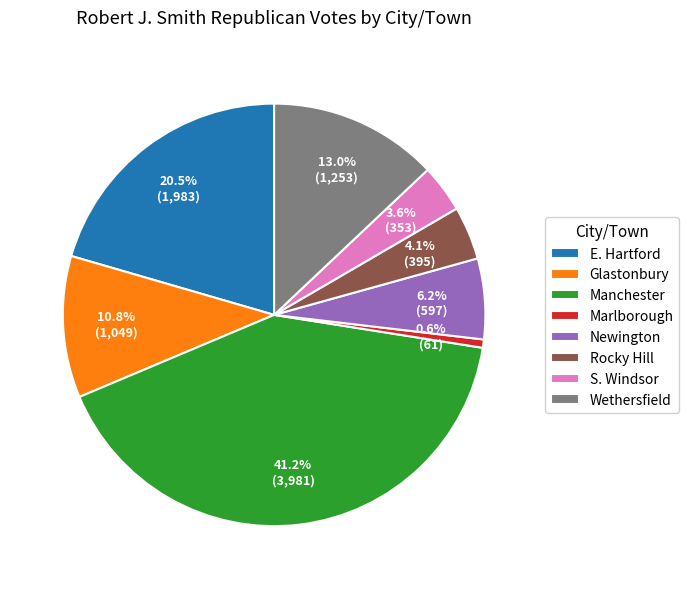

How many segments does this pie chart have?

8